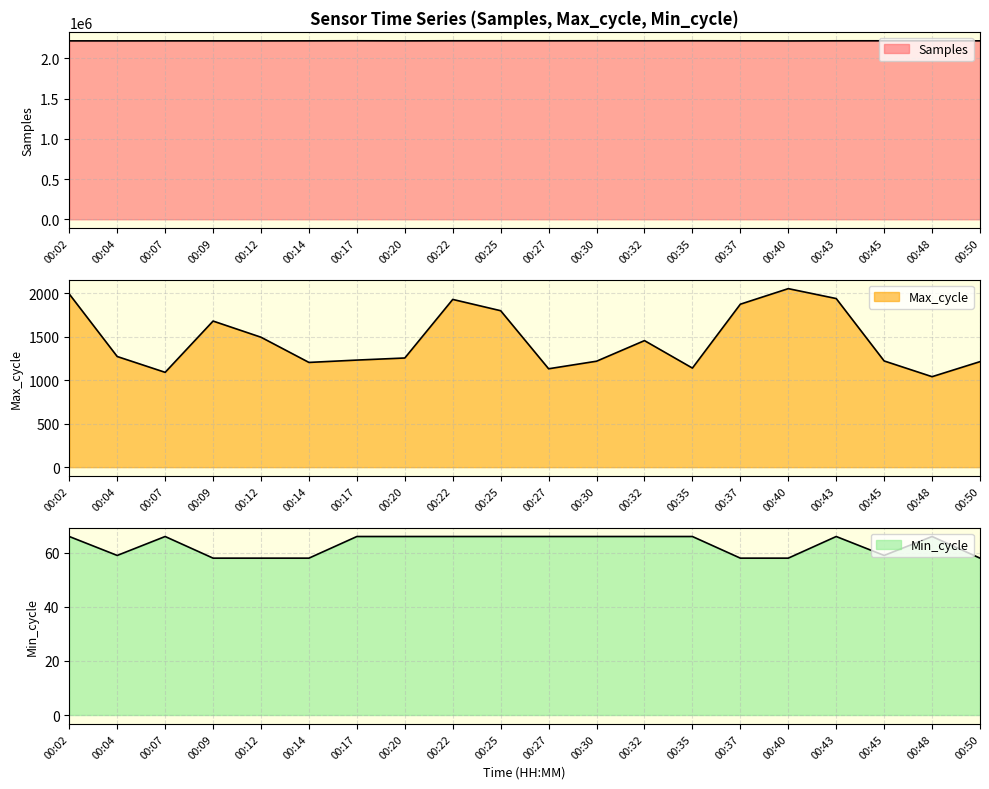

True or false: Samples and Min_cycle cross at least once.

False